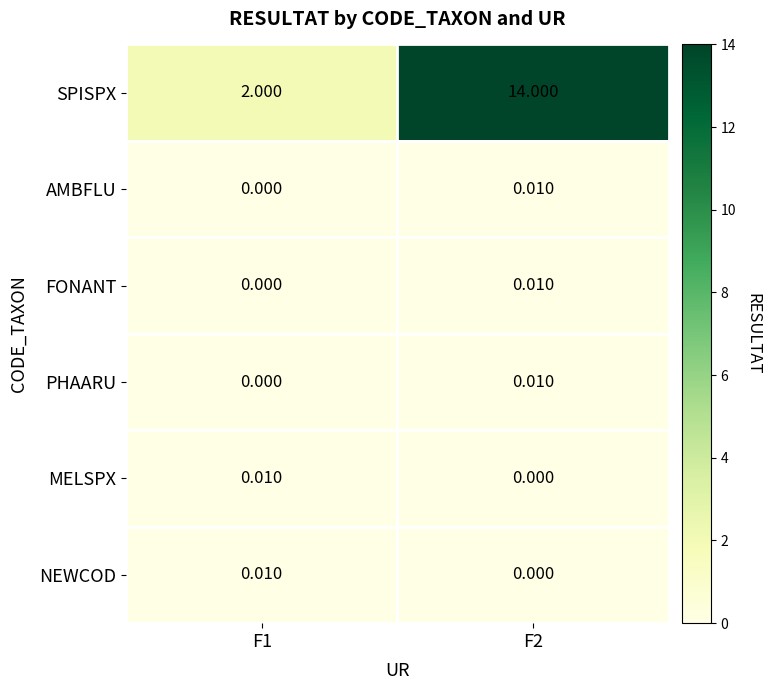

How many series are shown in this chart?

6